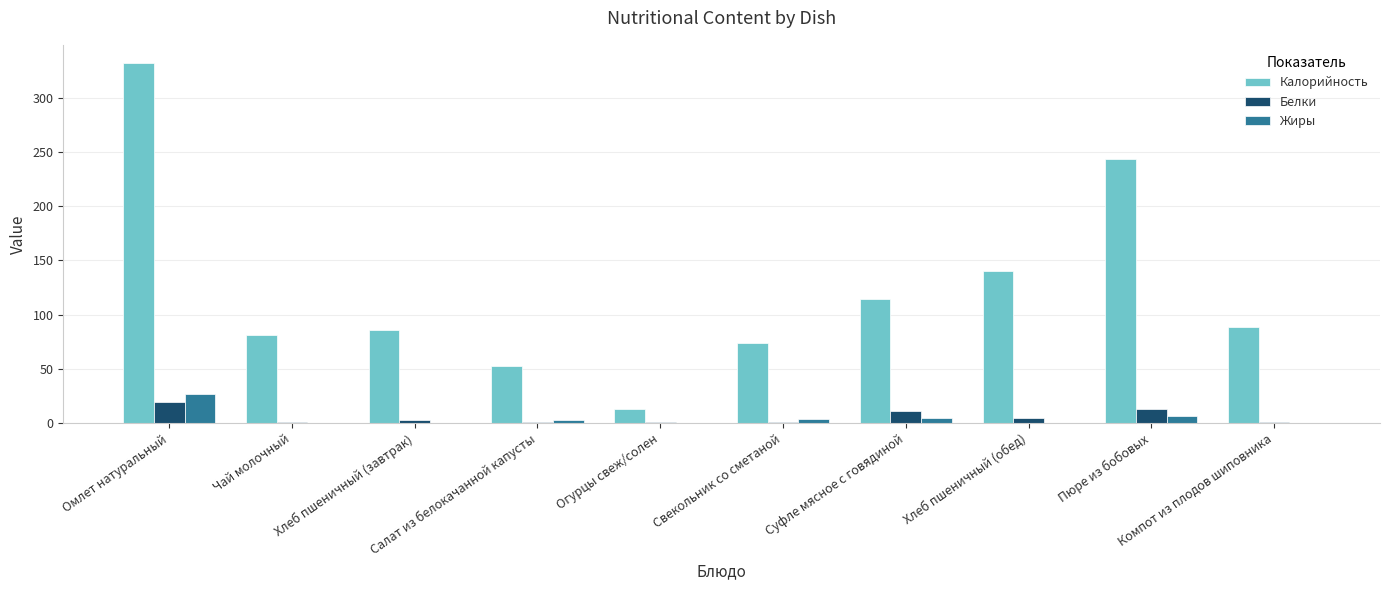

What is the maximum value shown in the chart?

332.0